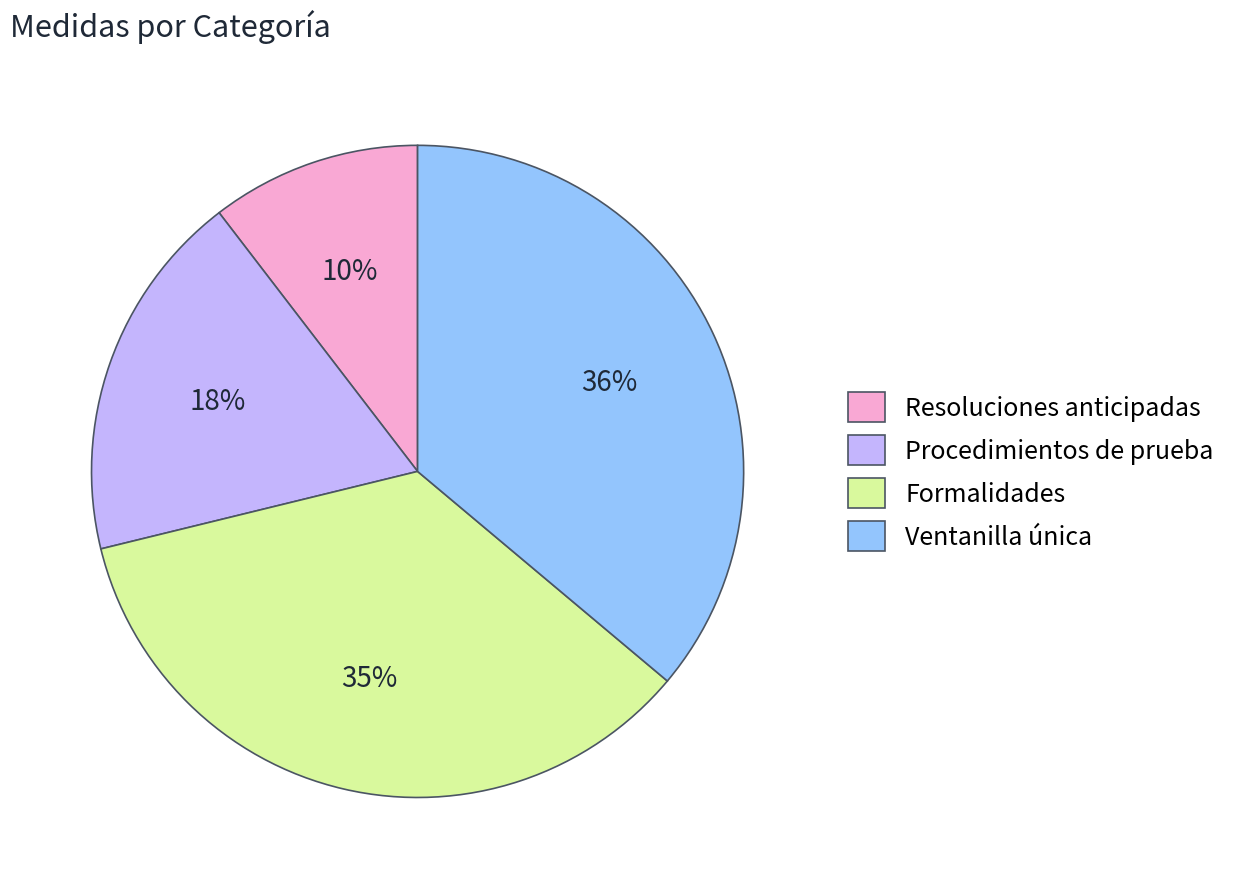

Rank the categories by value from lowest to highest.

Resoluciones anticipadas, Procedimientos de prueba, Formalidades, Ventanilla única